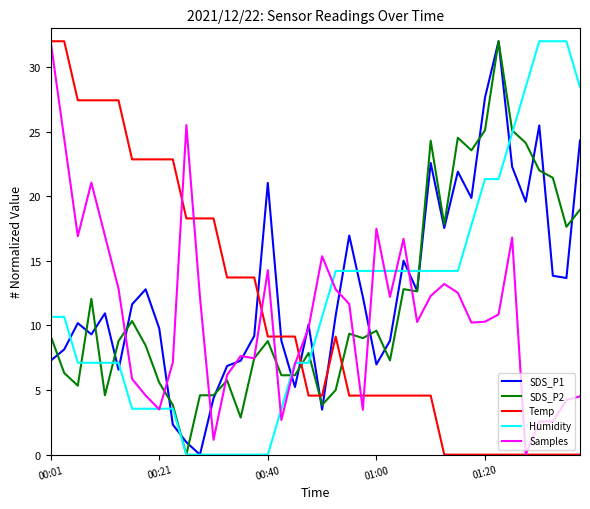

What is the maximum value shown in the chart?

32.0